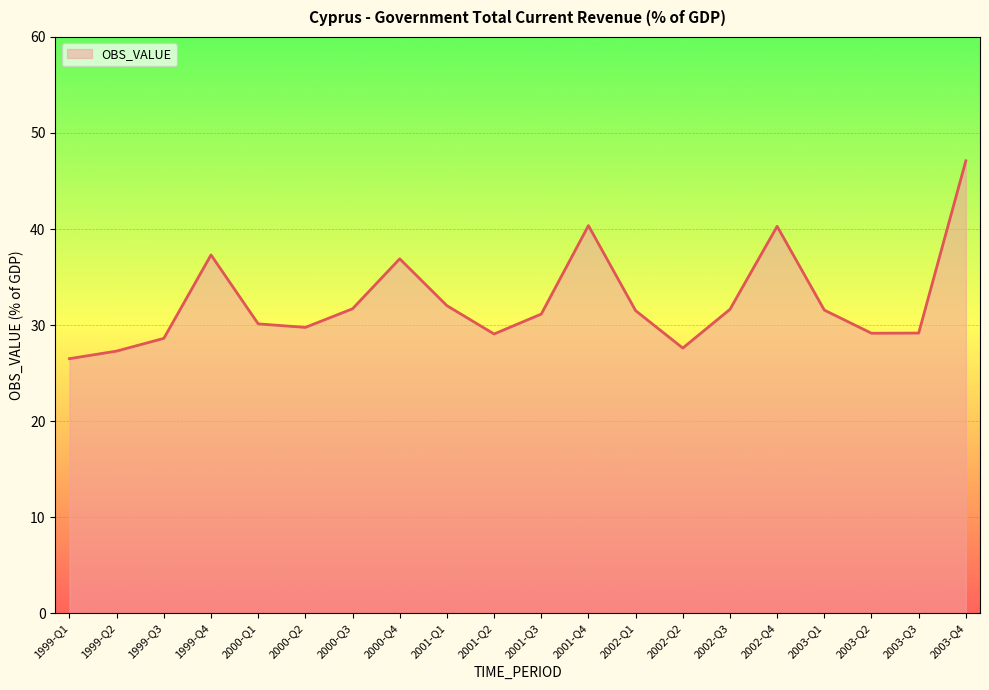

What is the difference between the second highest and second lowest values?

13.1